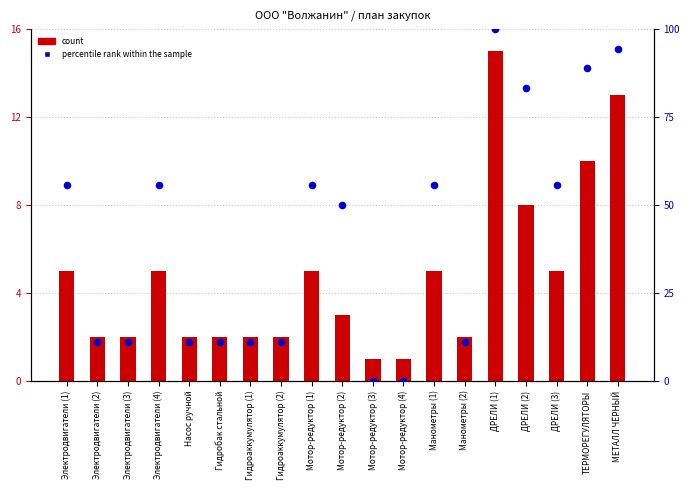

Which series has the largest total across all categories?

percentile rank within the sample